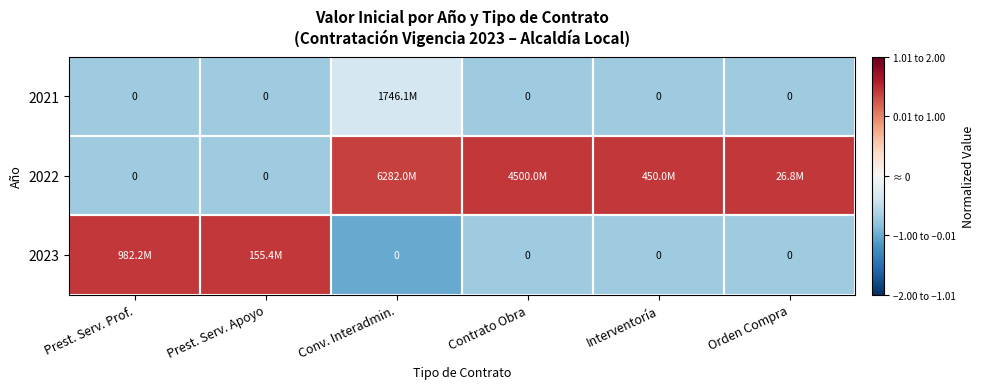

Is the value of 2021 at Orden Compra greater than the value of 2022 at Contrato Obra?

No